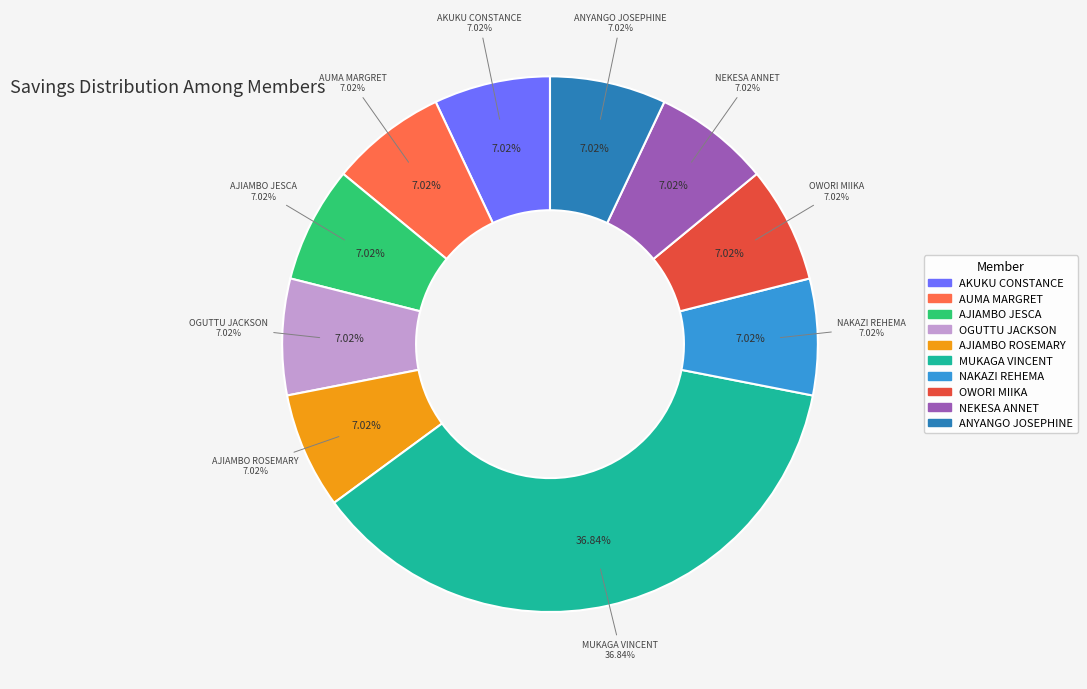

Does any single category account for the majority?

No